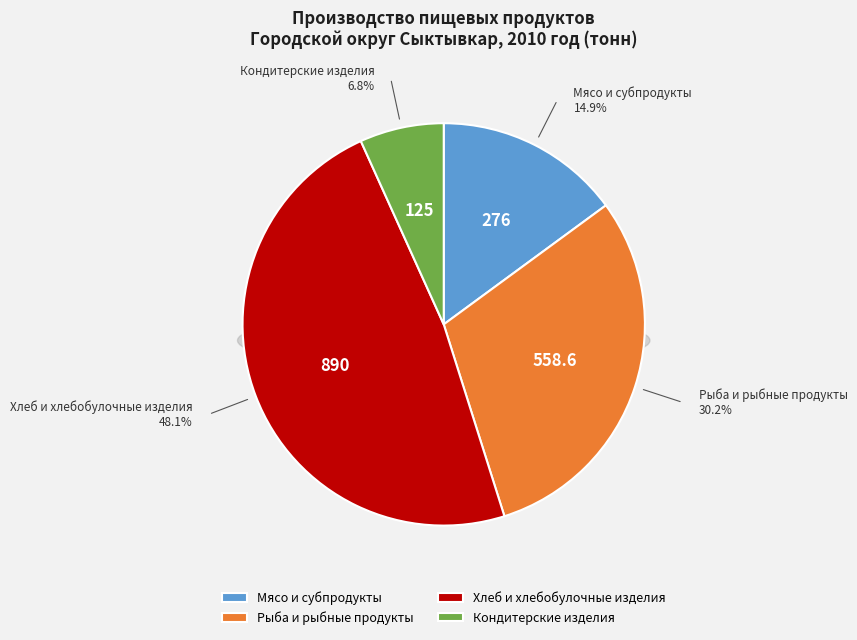

What percentage is the Мясо и субпродукты slice, to the nearest percent?

15%